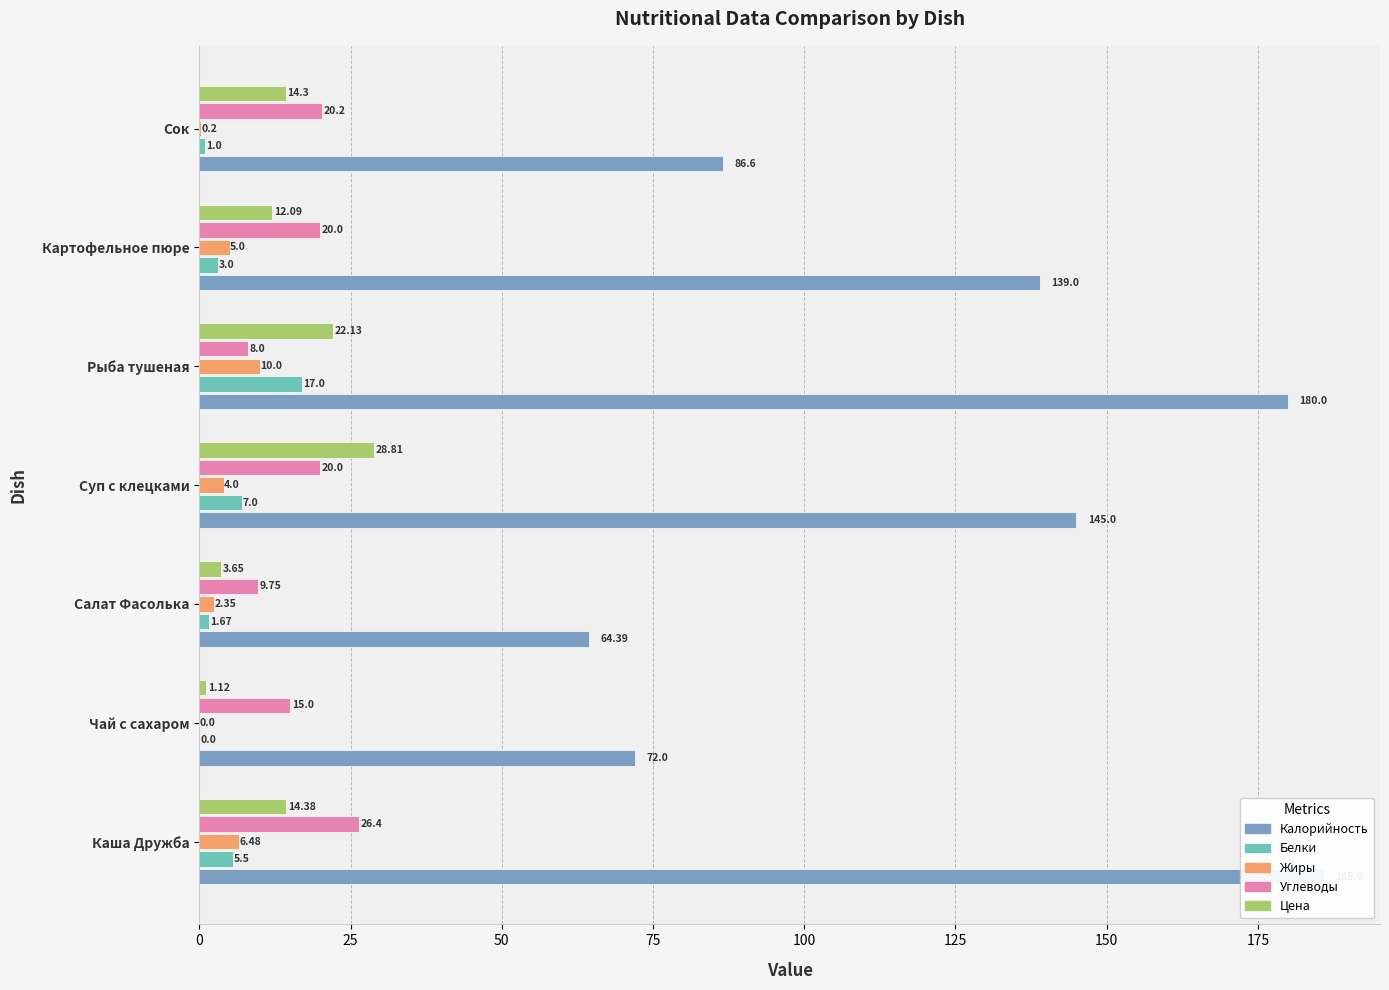

How many values in the Цена series exceed 14?

4